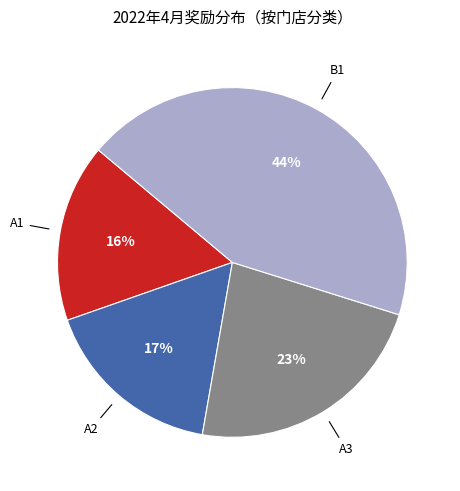

Is it true that A3 is 17% of the pie?

False